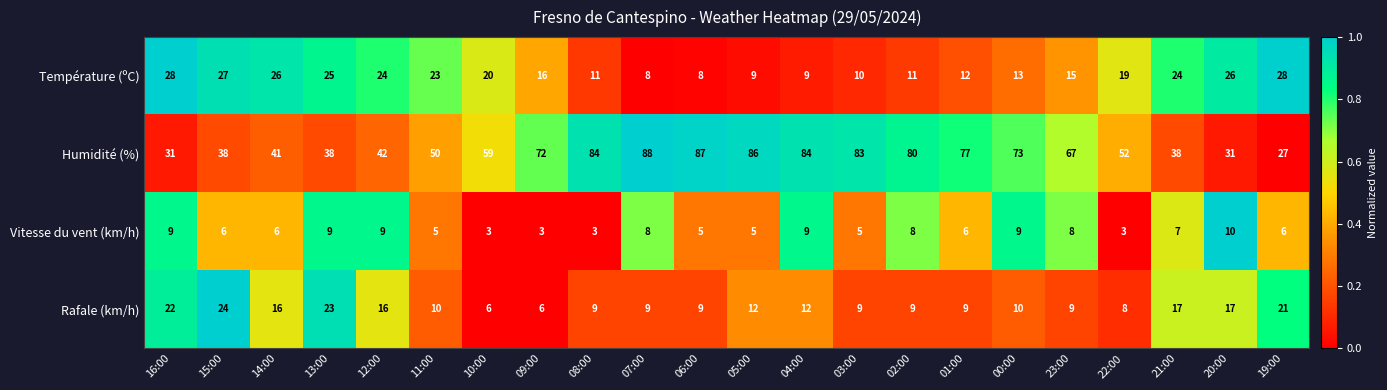

What is the maximum value shown in the chart?

88